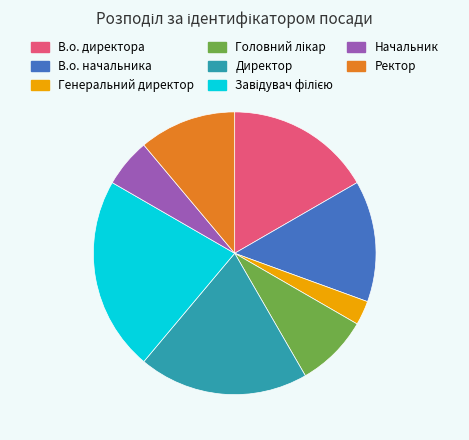

The В.о. начальника slice represents 14% of the pie. True or false?

True